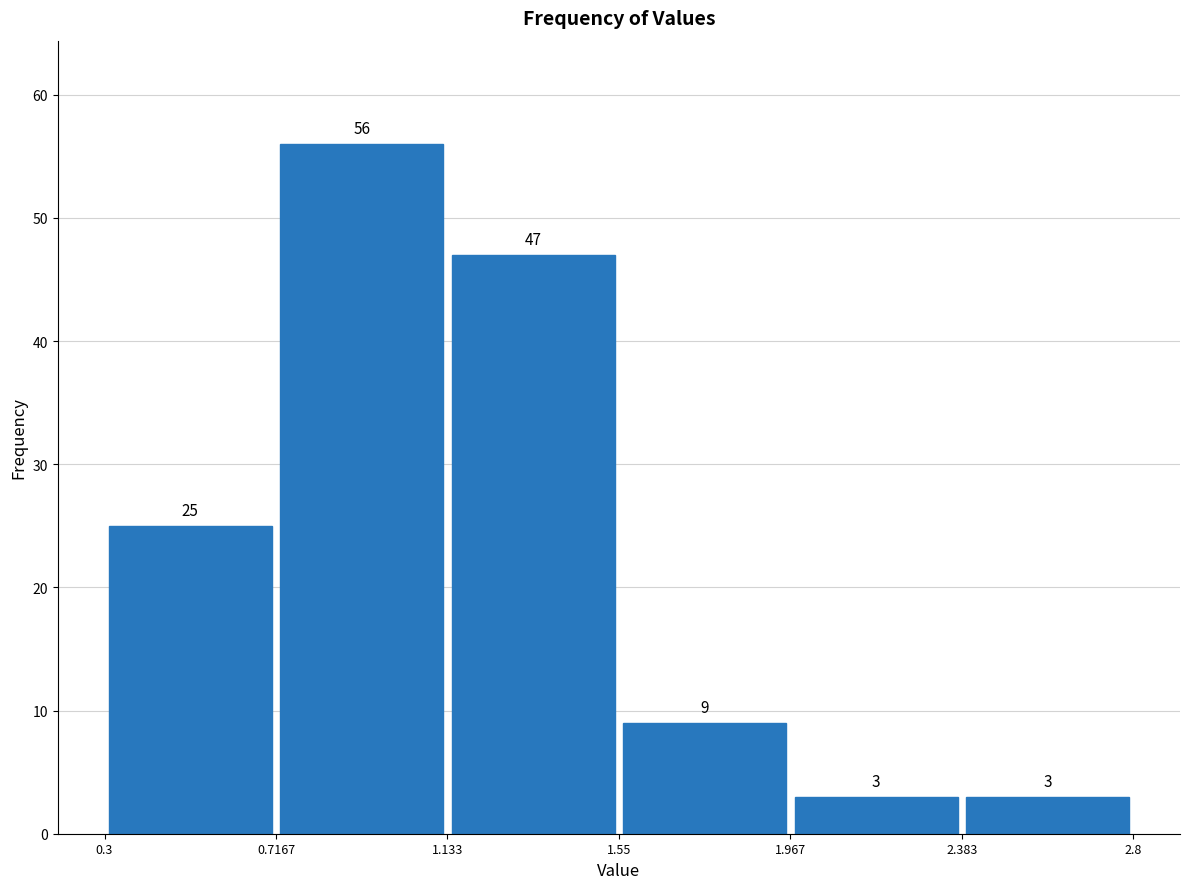

Over which range of the x-axis is the bar tallest?

0.7167 to 1.133